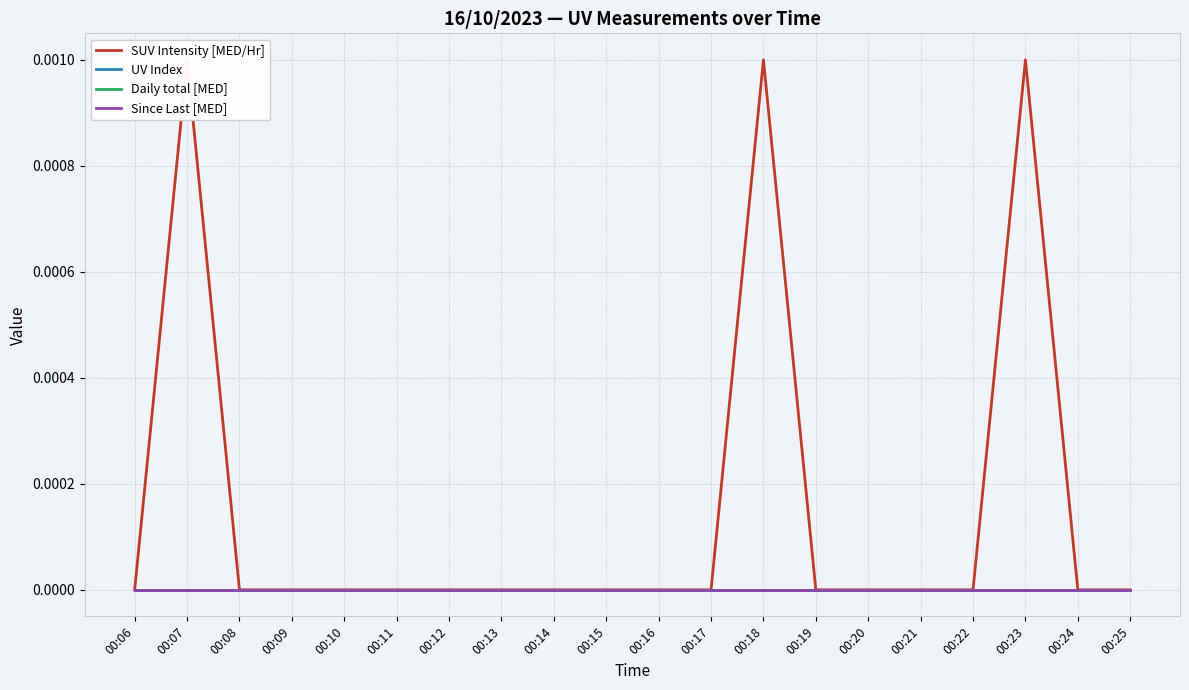

At how many categories does at least one series exceed 0?

3